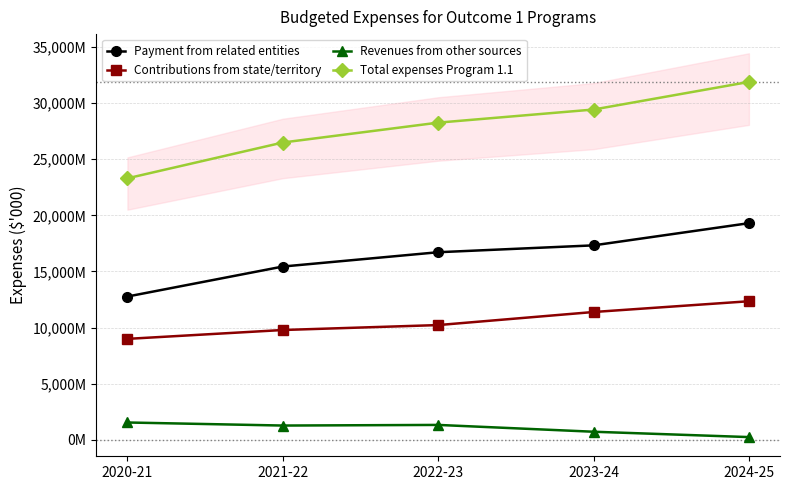

At which label does Revenues from other sources reach its peak?

2020-21